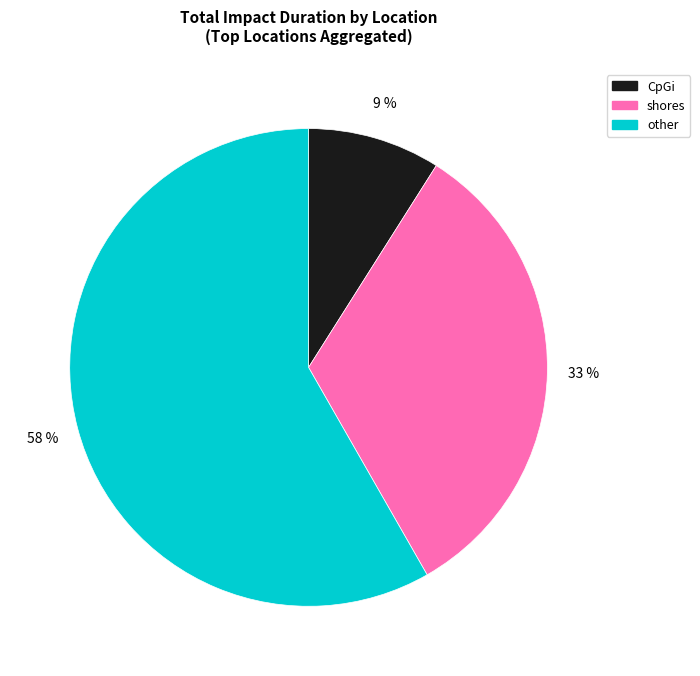

To the nearest percent, what is the difference between the largest and smallest slice percentages?

49%